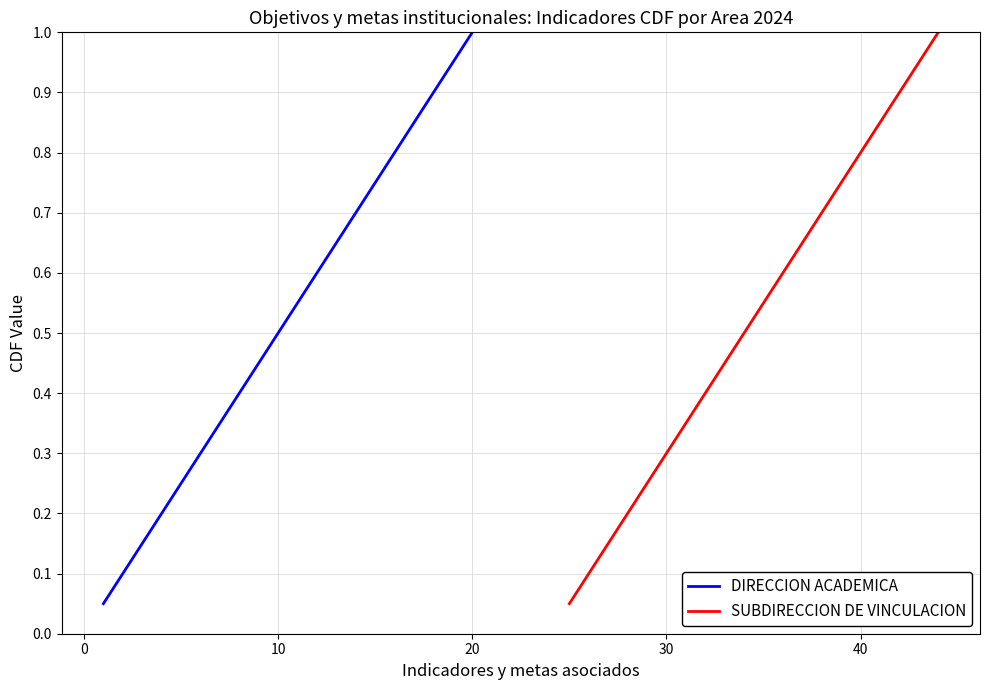

True or false: DIRECCION ACADEMICA and SUBDIRECCION DE VINCULACION intersect in this chart.

False